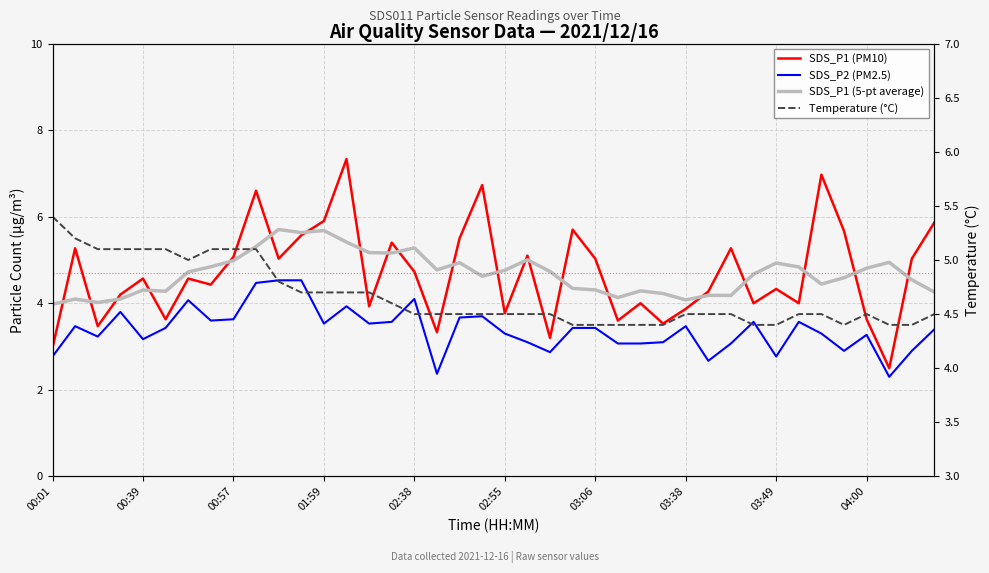

What is the greatest value displayed?

7.3